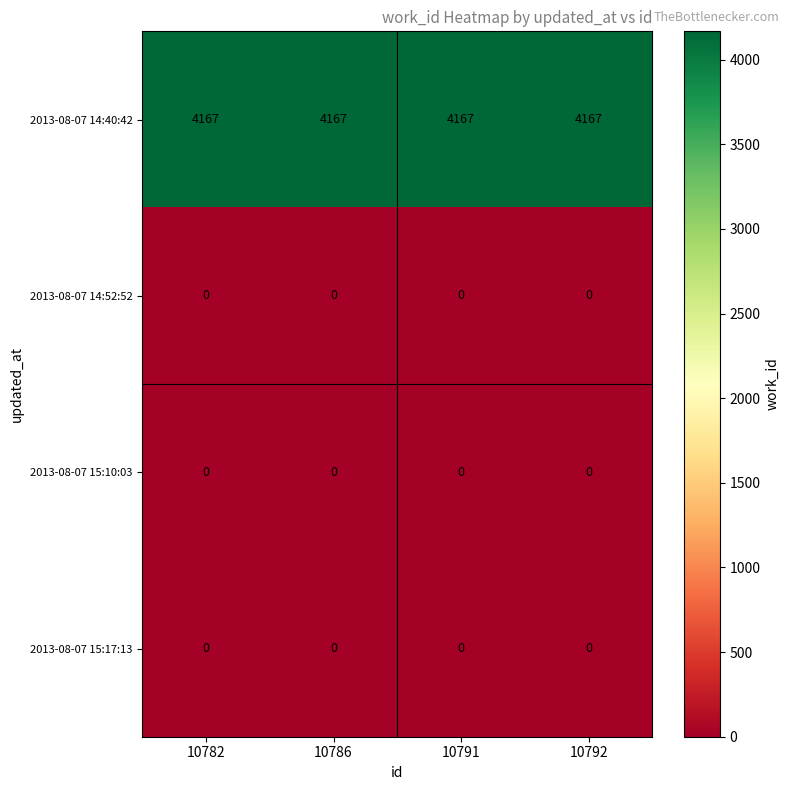

Which series has the largest total across all categories?

2013-08-07 14:40:42